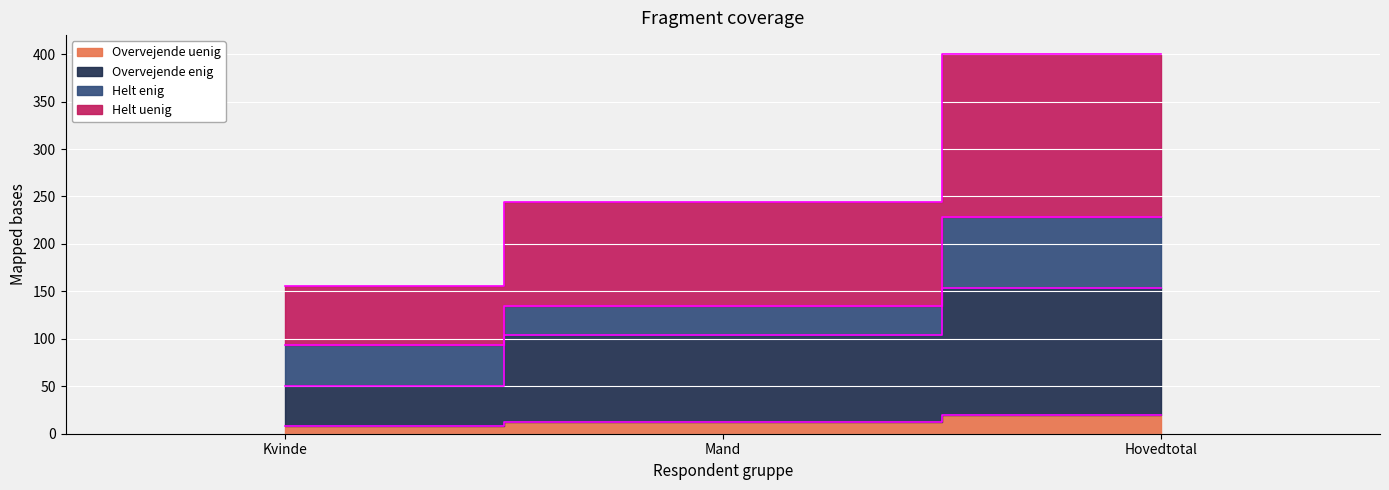

What is the value of the Overvejende enig point at the 1st from the left?

50